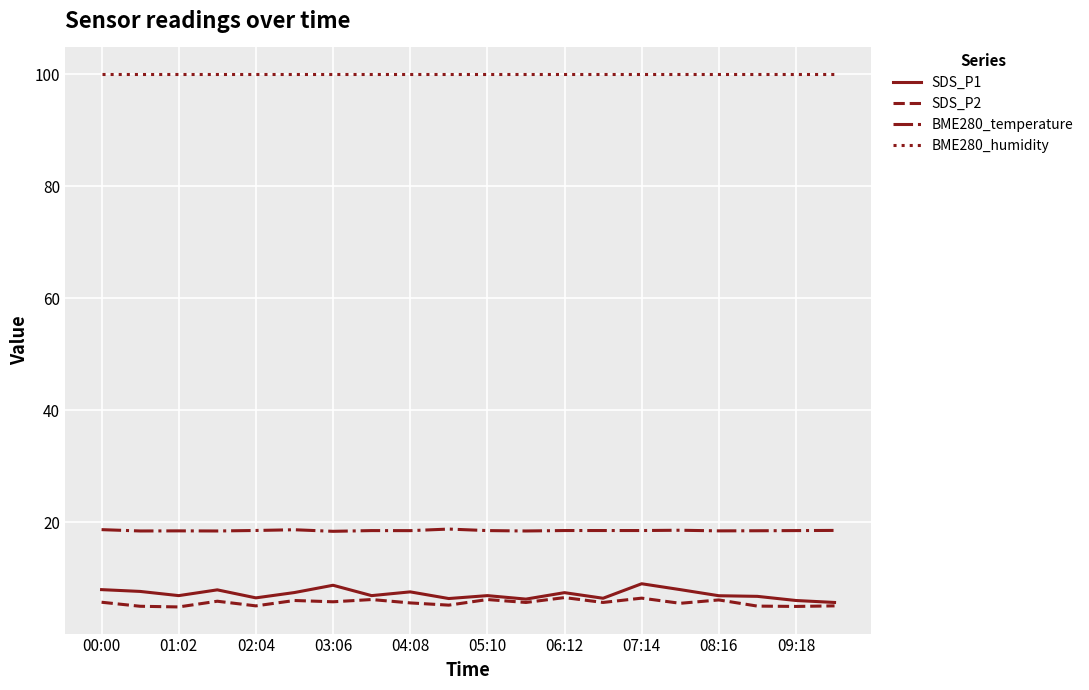

True or false: BME280_temperature and SDS_P1 intersect in this chart.

False